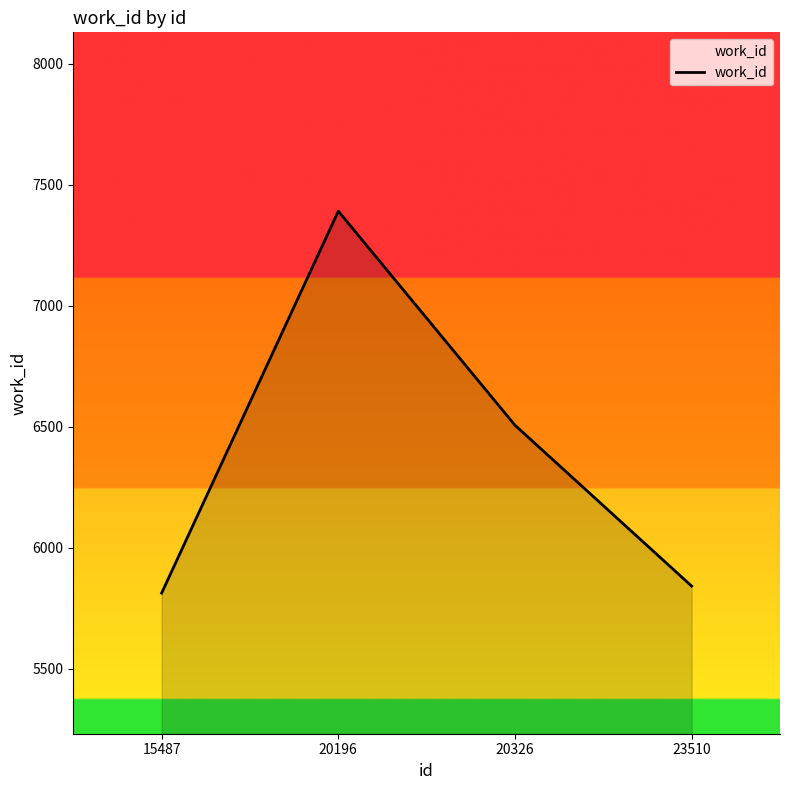

Approximately how many times larger is the value at 20326 compared to 20196?

0.9